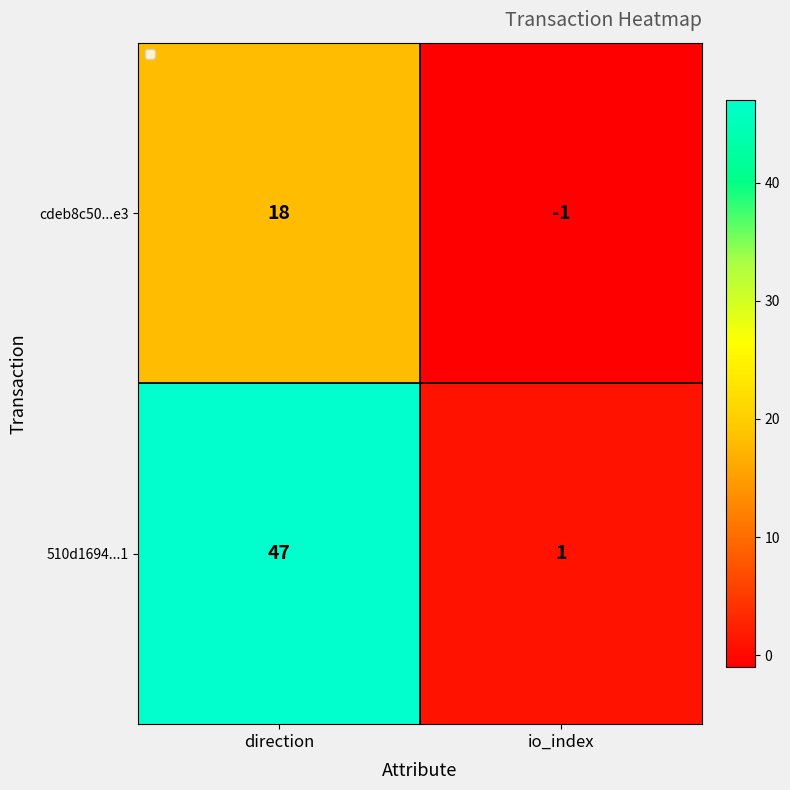

At which category is the sum across all series the highest?

direction